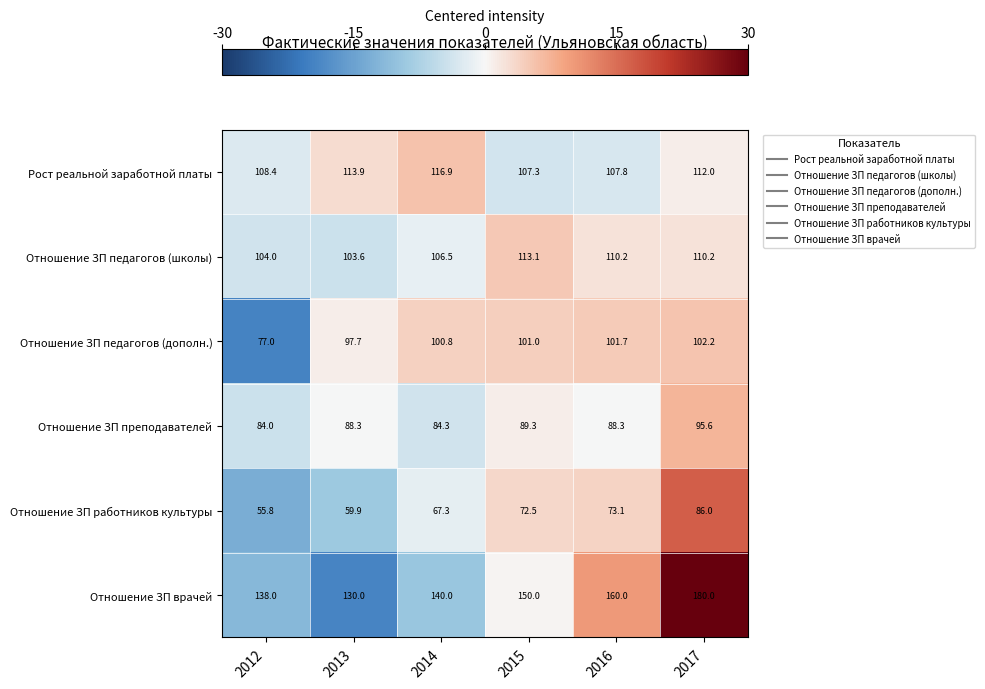

At 2013, list the series in order from smallest to largest.

Отношение ЗП работников культуры, Отношение ЗП преподавателей, Отношение ЗП педагогов (дополн.), Отношение ЗП педагогов (школы), Рост реальной заработной платы, Отношение ЗП врачей